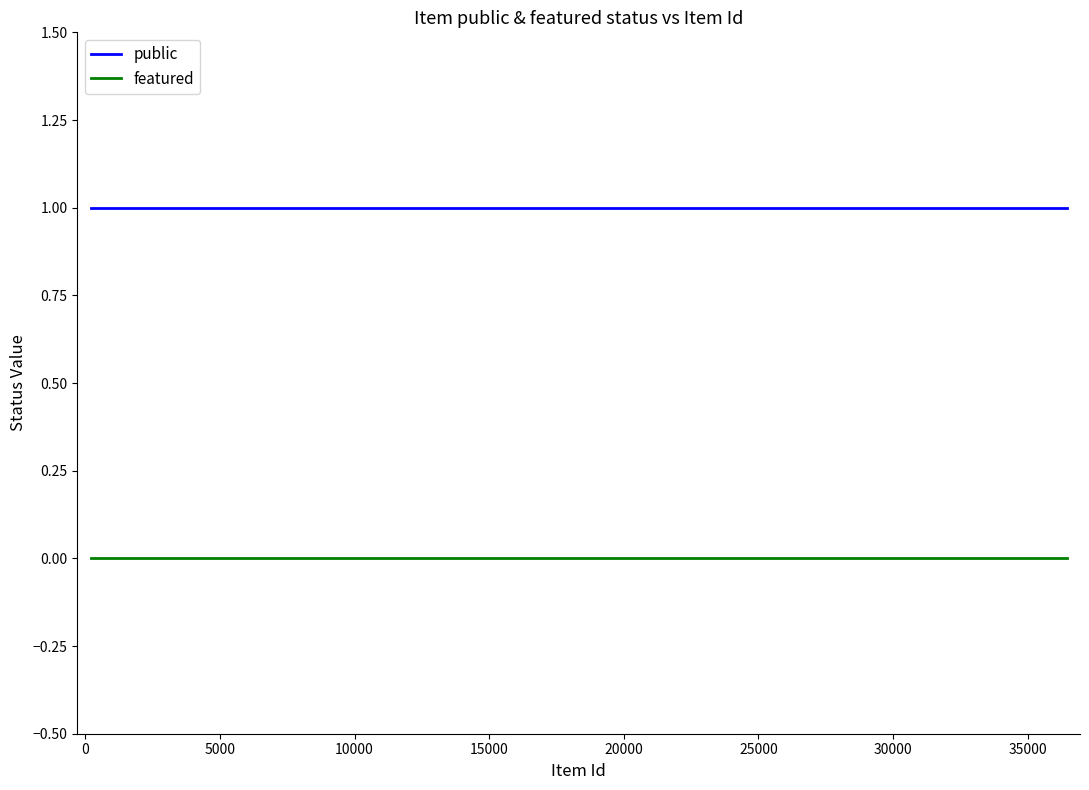

True or false: featured and public intersect in this chart.

False